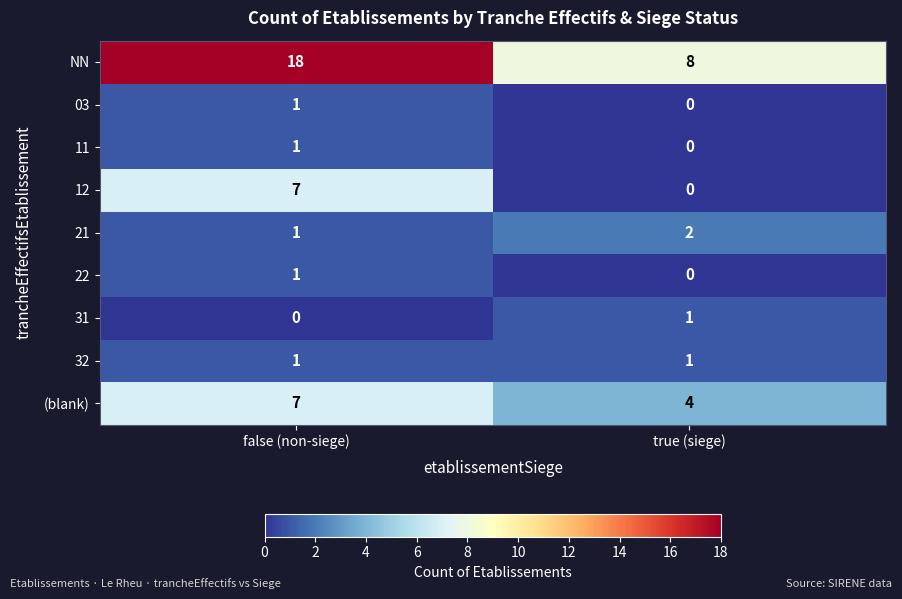

What is the difference between the highest and lowest values at false (non-siege)?

18